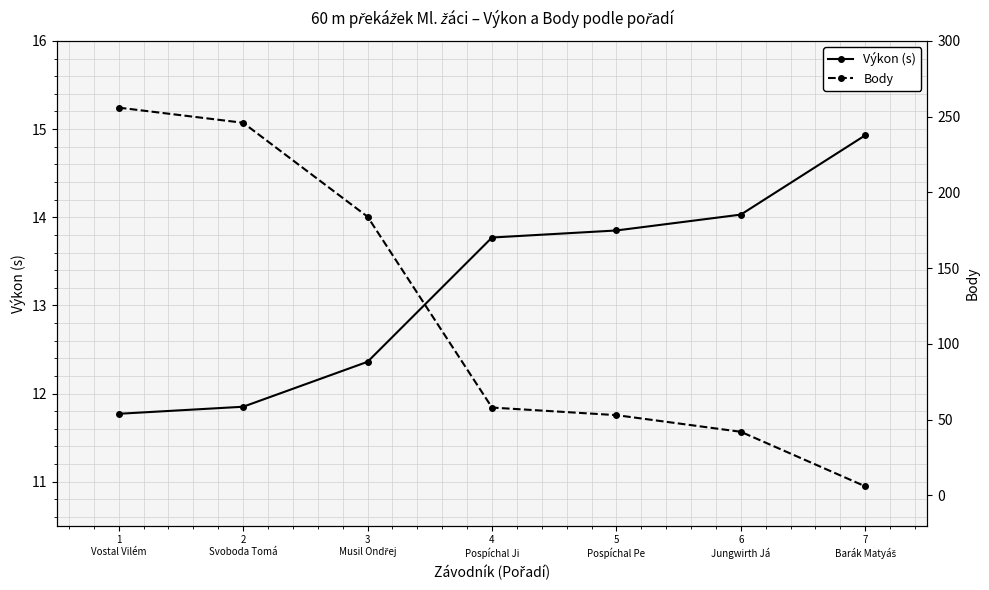

Which series has the widest spread of values?

Body